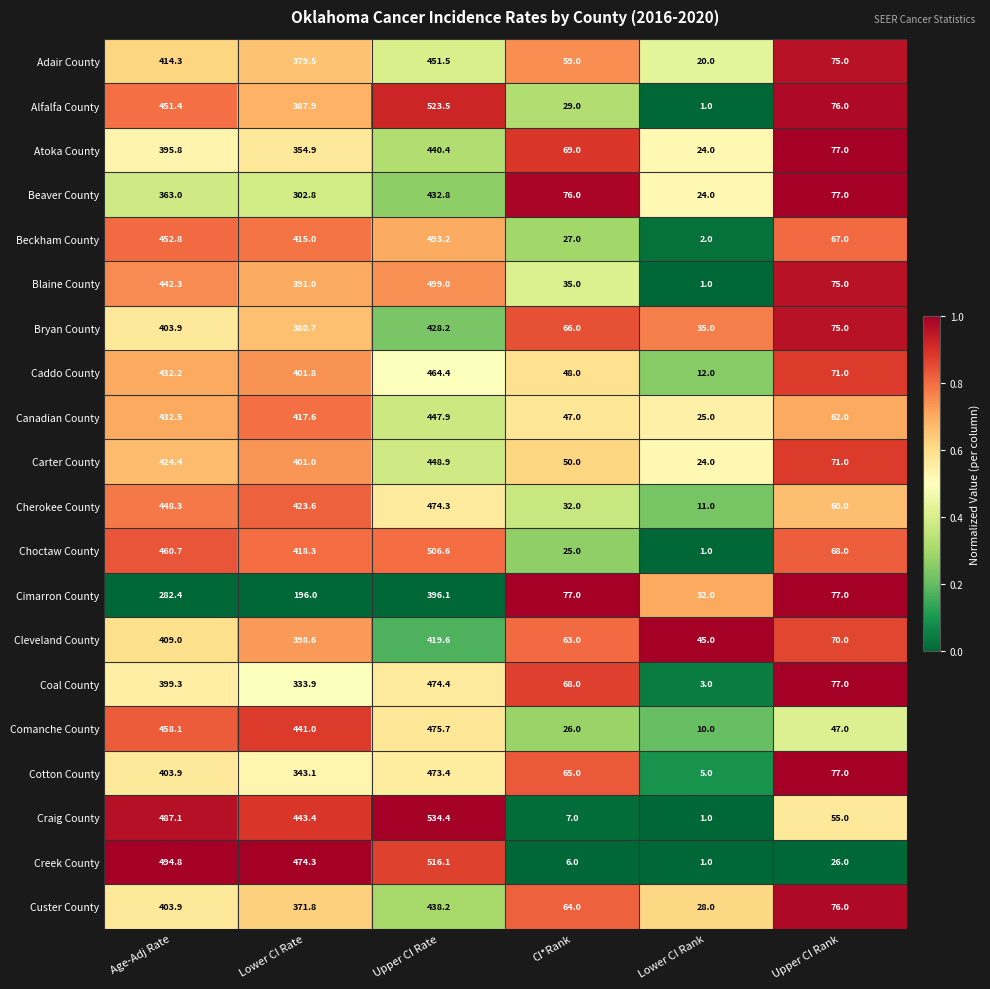

At which category is the sum across all series the highest?

Upper CI Rate